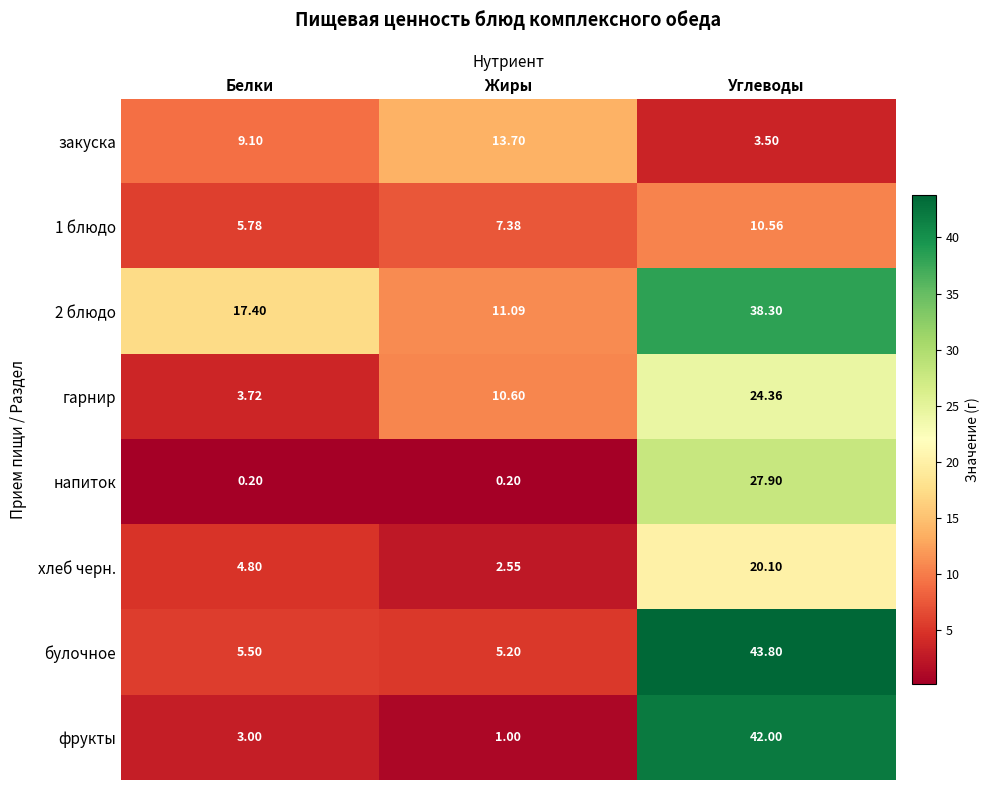

List the series in order of their peak value, lowest first.

1 блюдо, закуска, хлеб черн., гарнир, напиток, 2 блюдо, фрукты, булочное